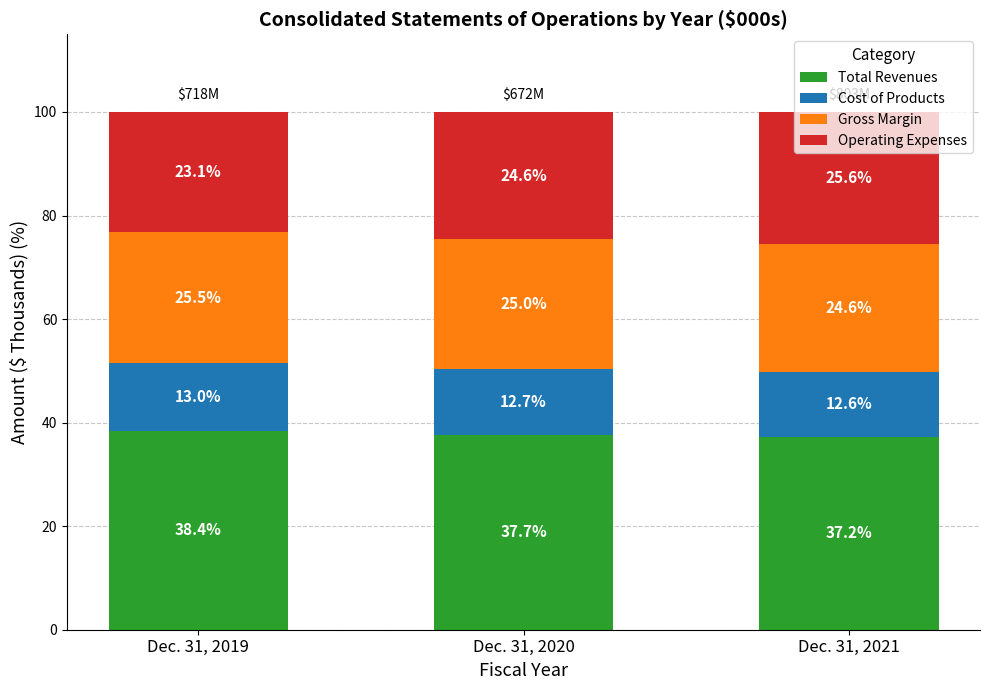

At which label is Total Revenues closest to 37?

Dec. 31, 2021